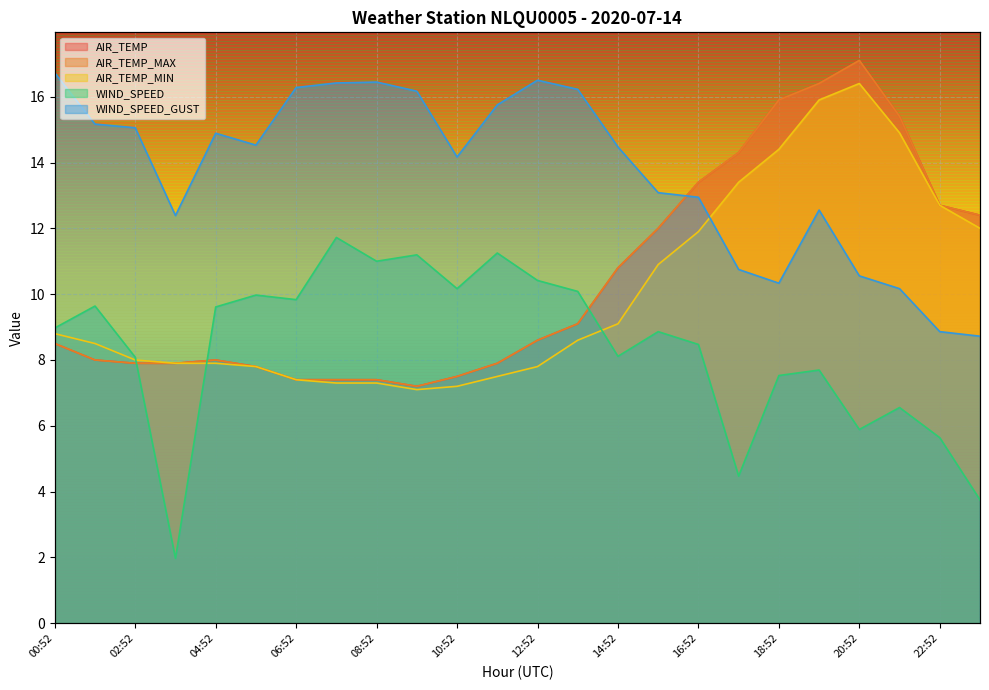

What is the difference between the AIR_TEMP_MAX values at 01:52 and 16:52?

5.4